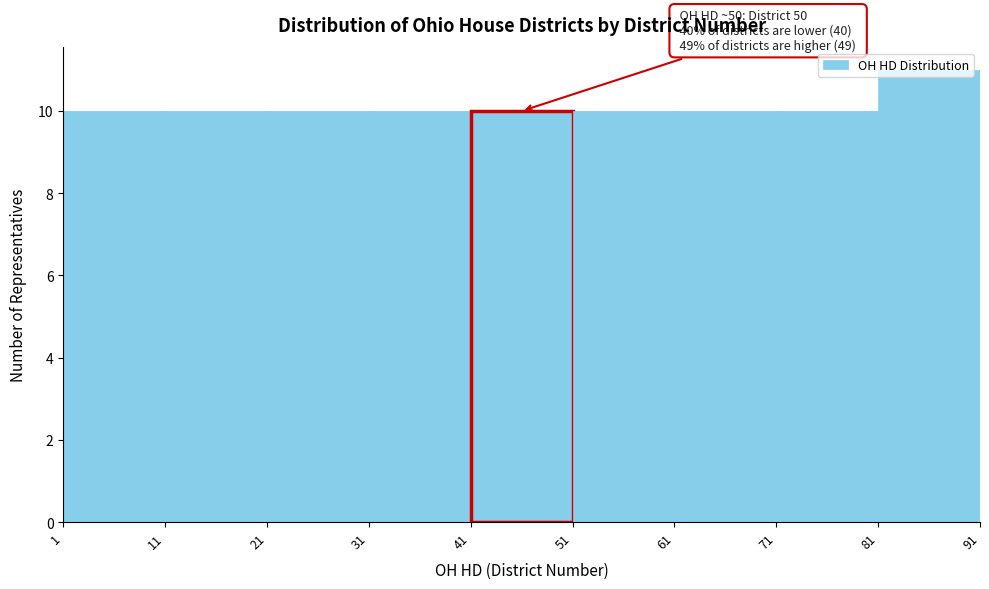

Which range on the x-axis has the tallest bar?

81 to 91